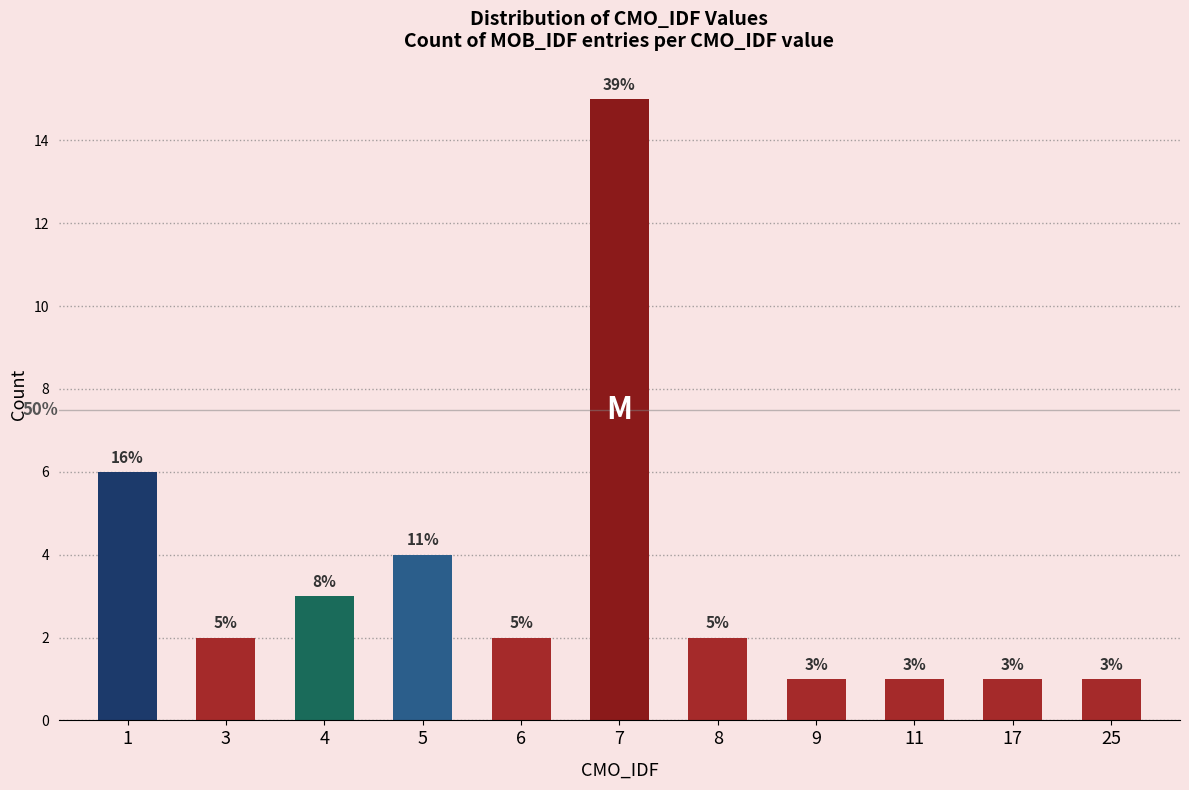

What is the value of the 3rd bar from the left?

3